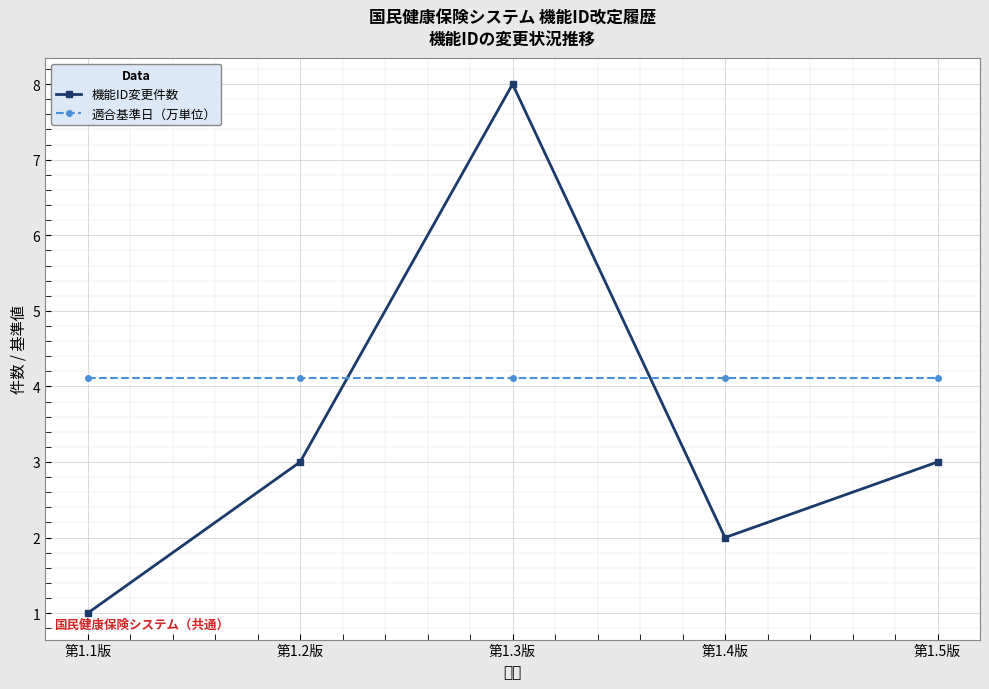

Where does the 機能ID変更件数 series first go above 3?

第1.3版